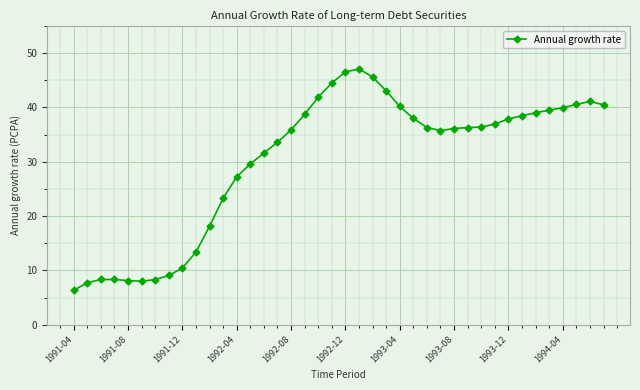

What is the value of the 24th point from the left?

43.0